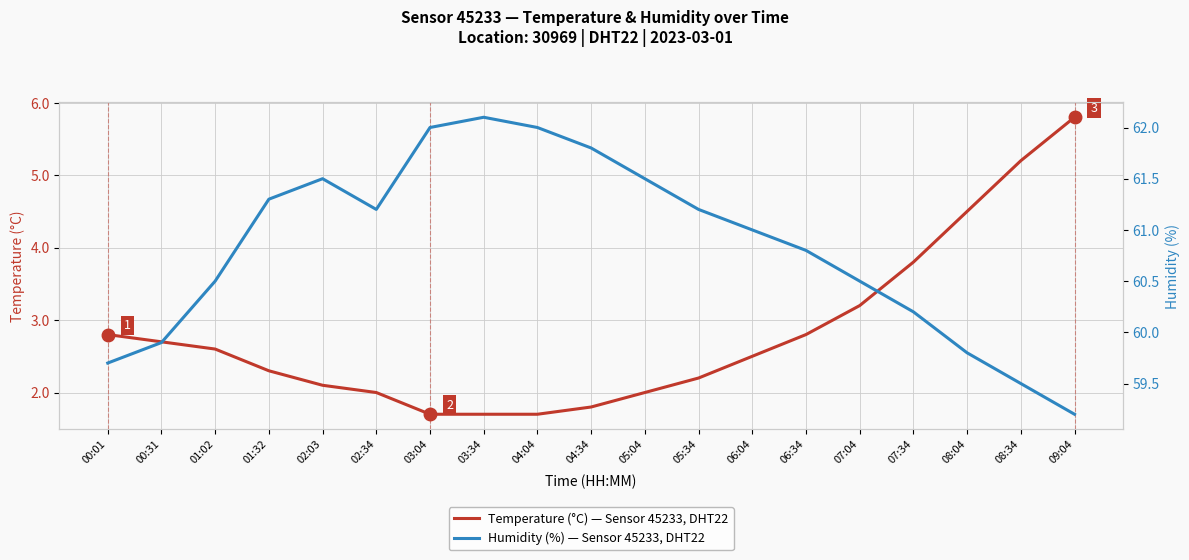

Reading left to right, extract all data points from this chart.

Temperature (°C) — Sensor 45233, DHT22: 00:01=2.8	00:31=2.7	01:02=2.6	01:32=2.3	02:03=2.1	02:34=2.0	03:04=1.7	03:34=1.7	04:04=1.7	04:34=1.8	05:04=2.0	05:34=2.2	06:04=2.5	06:34=2.8	07:04=3.2	07:34=3.8	08:04=4.5	08:34=5.2	09:04=5.8
Humidity (%) — Sensor 45233, DHT22: 00:01=59.7	00:31=59.9	01:02=60.5	01:32=61.3	02:03=61.5	02:34=61.2	03:04=62.0	03:34=62.1	04:04=62.0	04:34=61.8	05:04=61.5	05:34=61.2	06:04=61.0	06:34=60.8	07:04=60.5	07:34=60.2	08:04=59.8	08:34=59.5	09:04=59.2